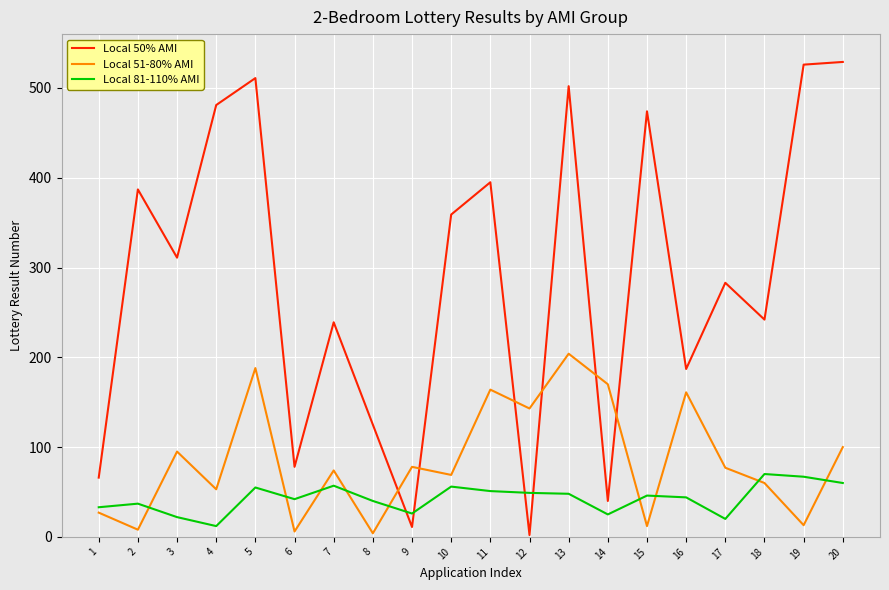

List the series in order of their overall mean, lowest first.

Local 81-110% AMI, Local 51-80% AMI, Local 50% AMI